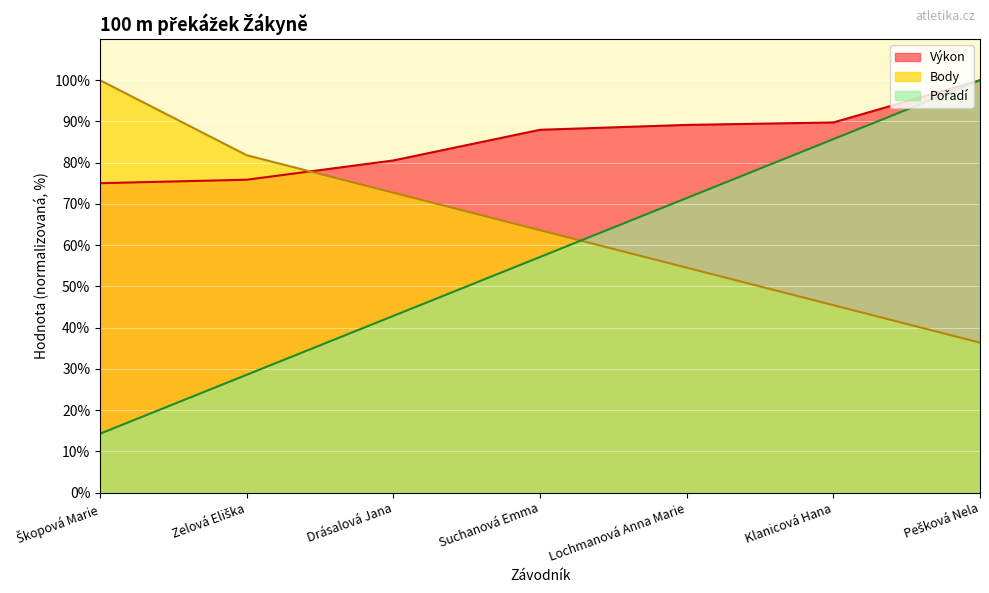

Which has a higher value, Klanicová Hana or Suchanová Emma?

Klanicová Hana